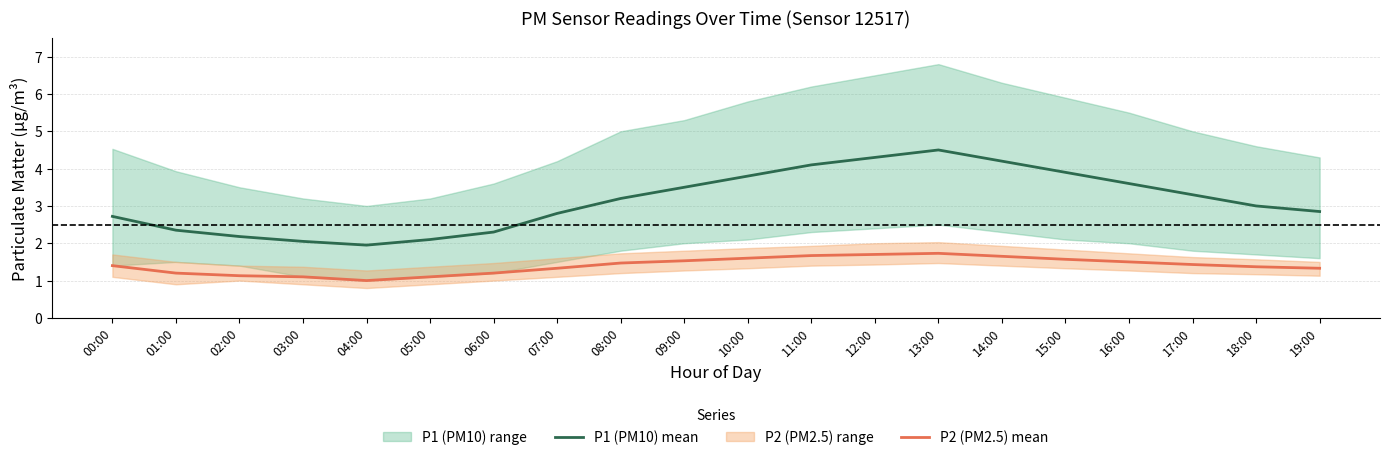

Reading right to left, what are all the values shown in this chart?

P1 (PM10) mean: 2.9	3.0	3.3	3.6	3.9	4.2	4.5	4.3	4.1	3.8	3.5	3.2	2.8	2.3	2.1	1.9	2.0	2.2	2.4	2.7
P2 (PM2.5) mean: 1.3	1.4	1.4	1.5	1.6	1.6	1.7	1.7	1.7	1.6	1.5	1.5	1.3	1.2	1.1	1.0	1.1	1.1	1.2	1.4